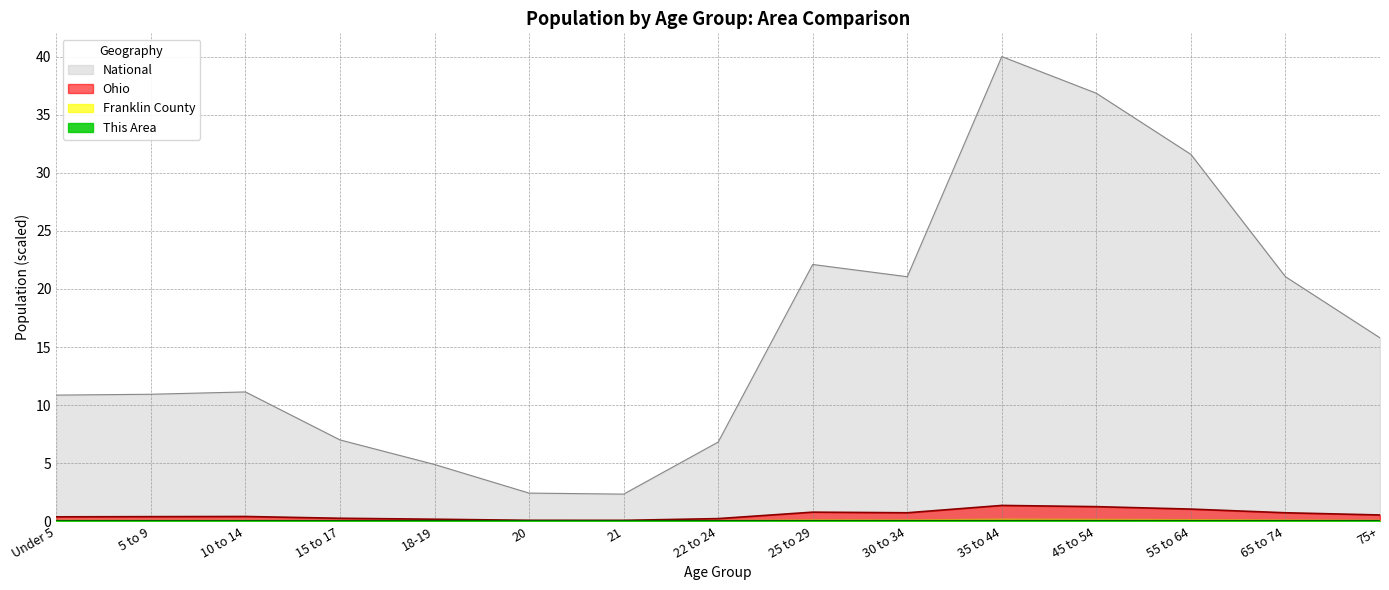

What is the average value of the National series?

16.3